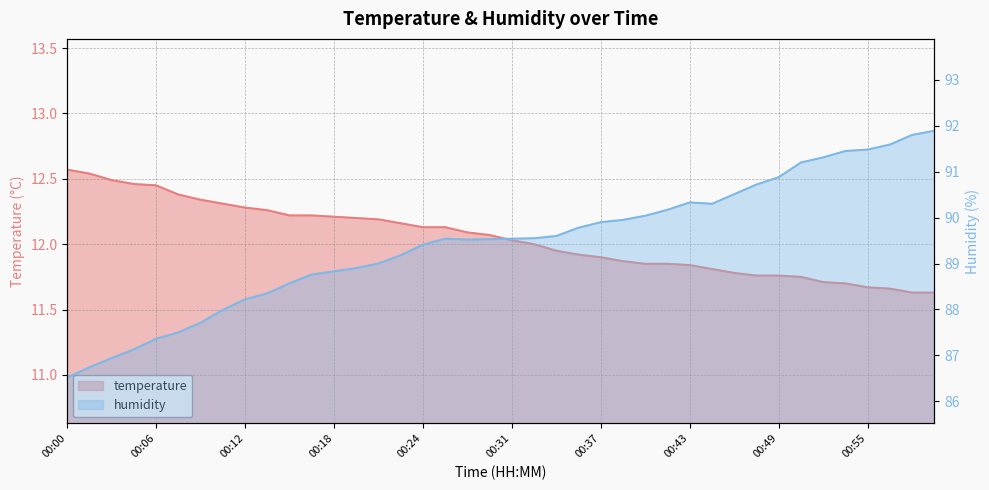

What is the label of the 18th point from the right?

00:34